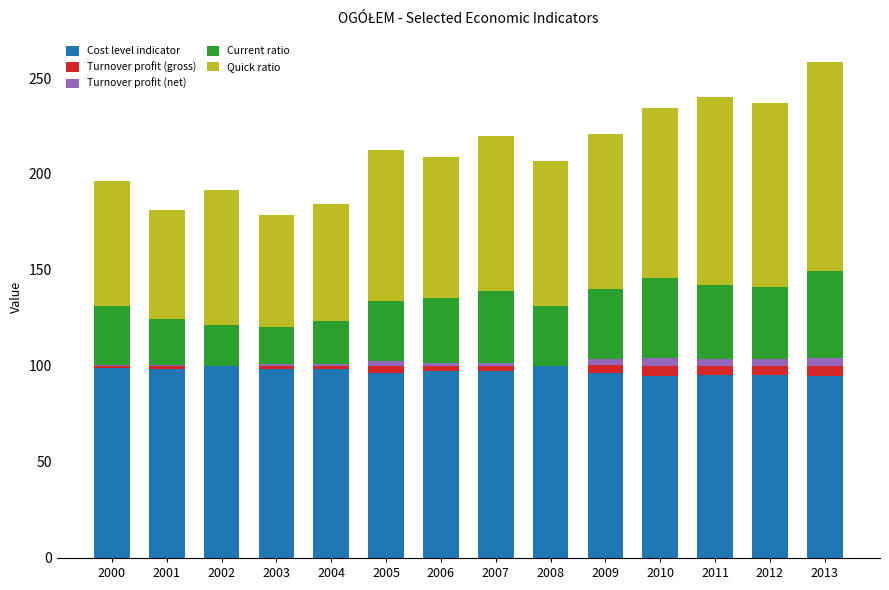

Is it true that Cost level indicator equals 44.6 at 2010?

False